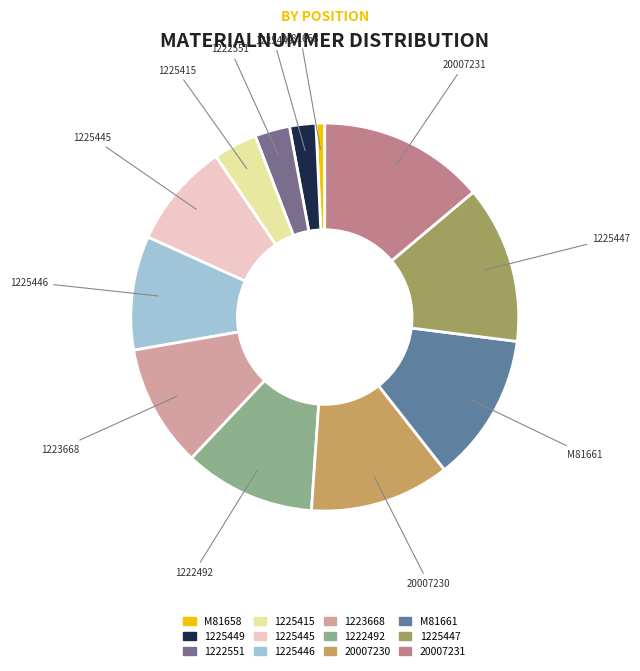

Does 1225449 account for over 50% of the chart?

No